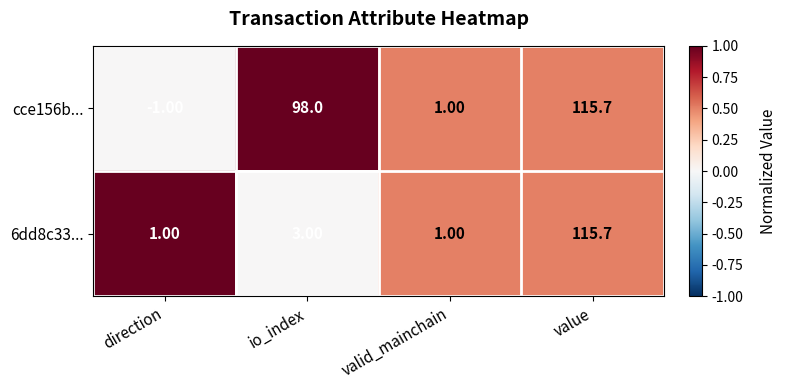

Which series has the largest range (max minus min)?

cce156b...